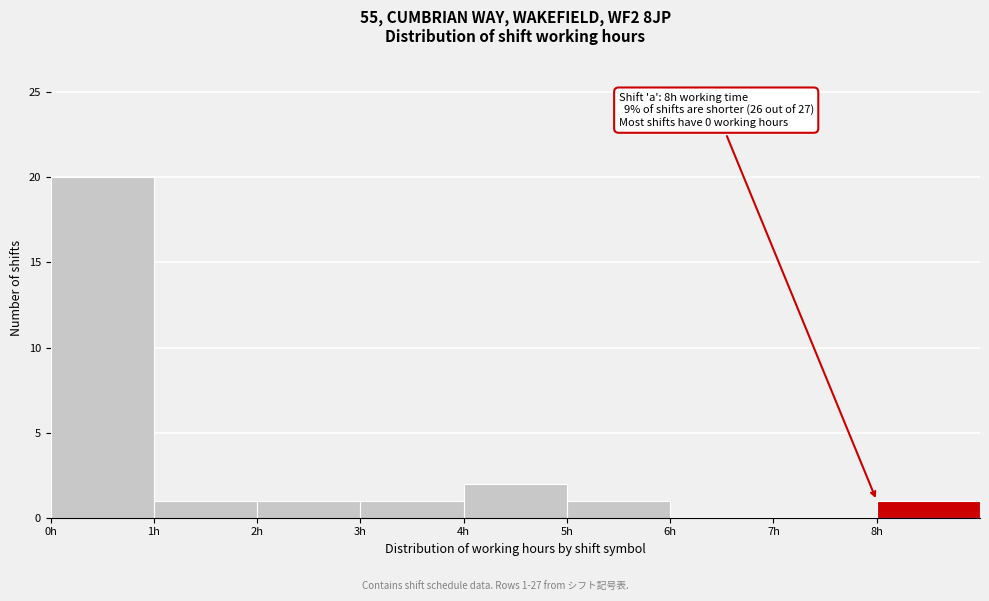

Which range on the x-axis has the tallest bar?

0 to 1